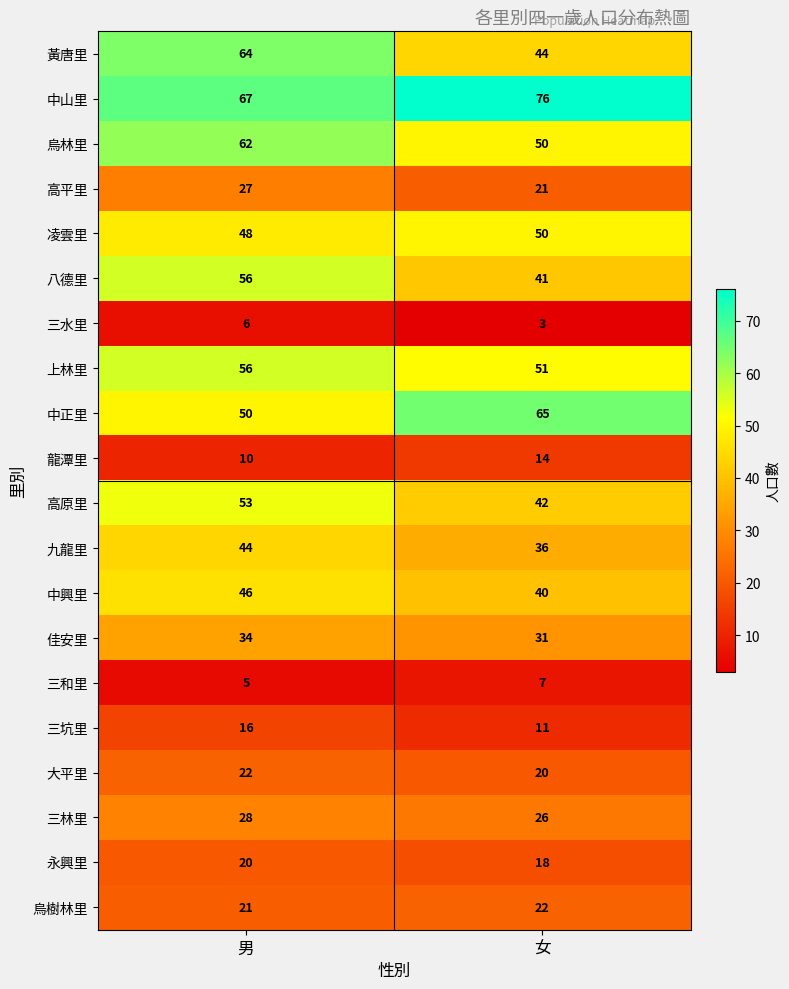

What is the minimum value shown in the chart?

3